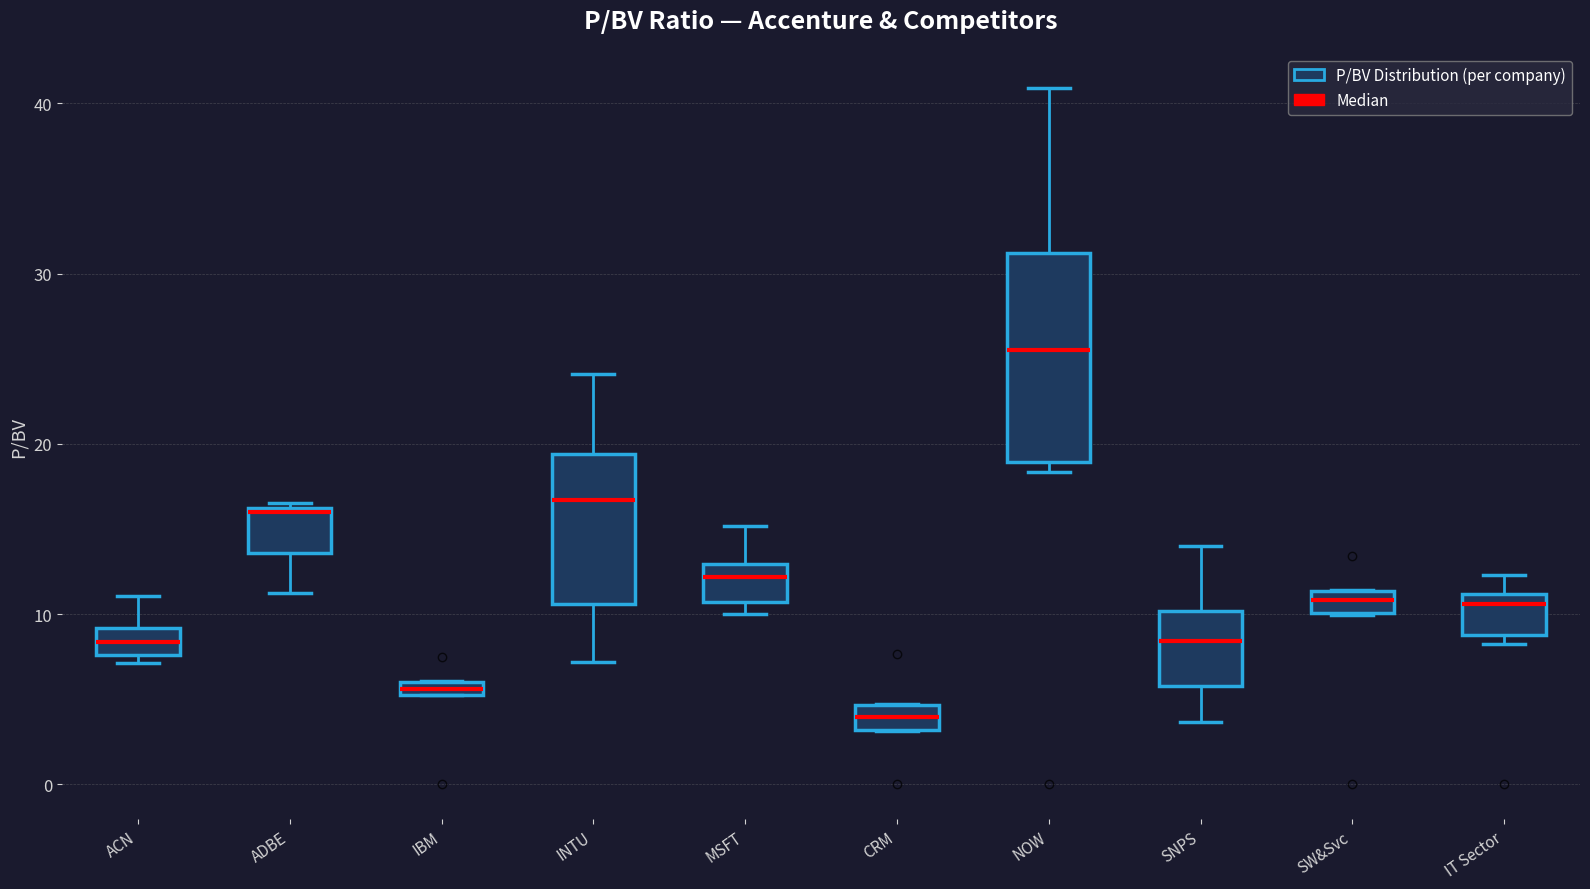

Which box is the tallest, from its lower edge to its upper edge?

NOW